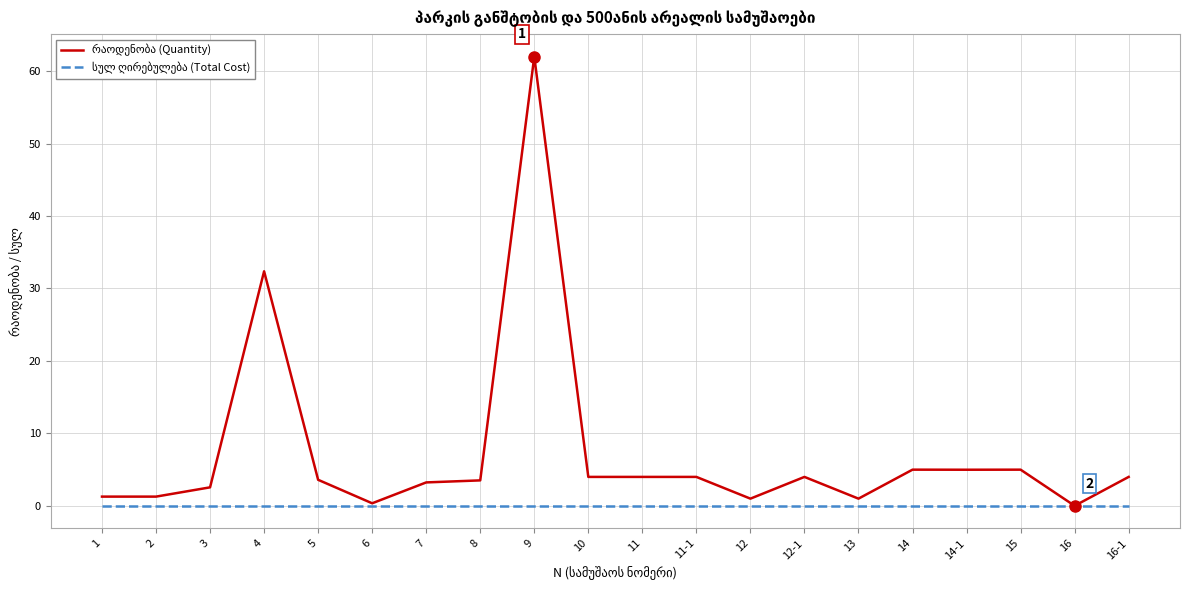

What is the maximum value shown in the chart?

62.0